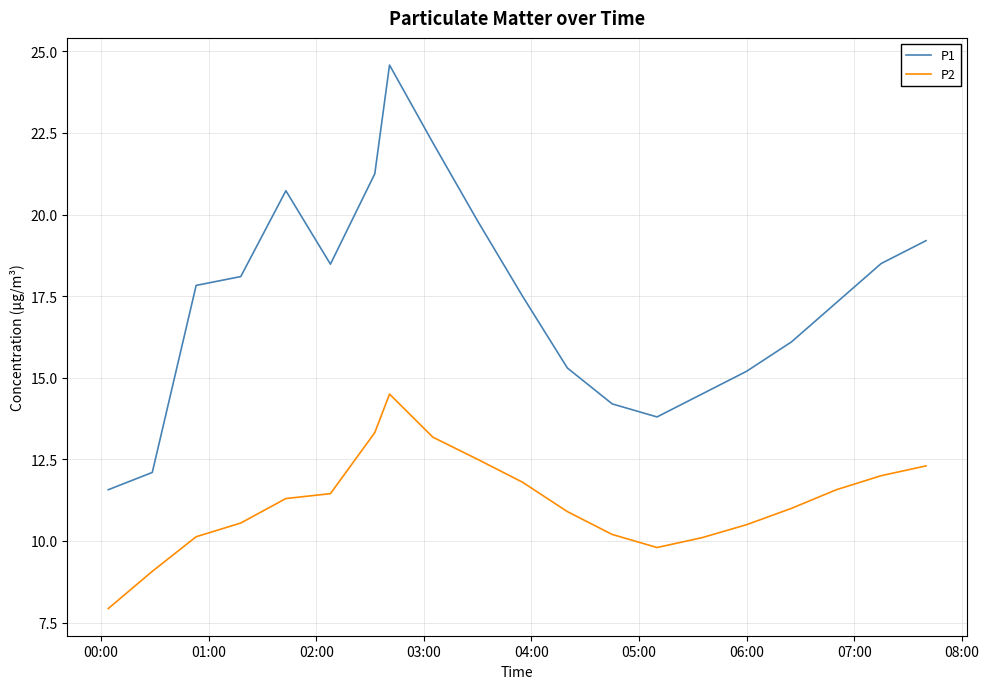

True or false: P1 and P2 cross at least once.

False